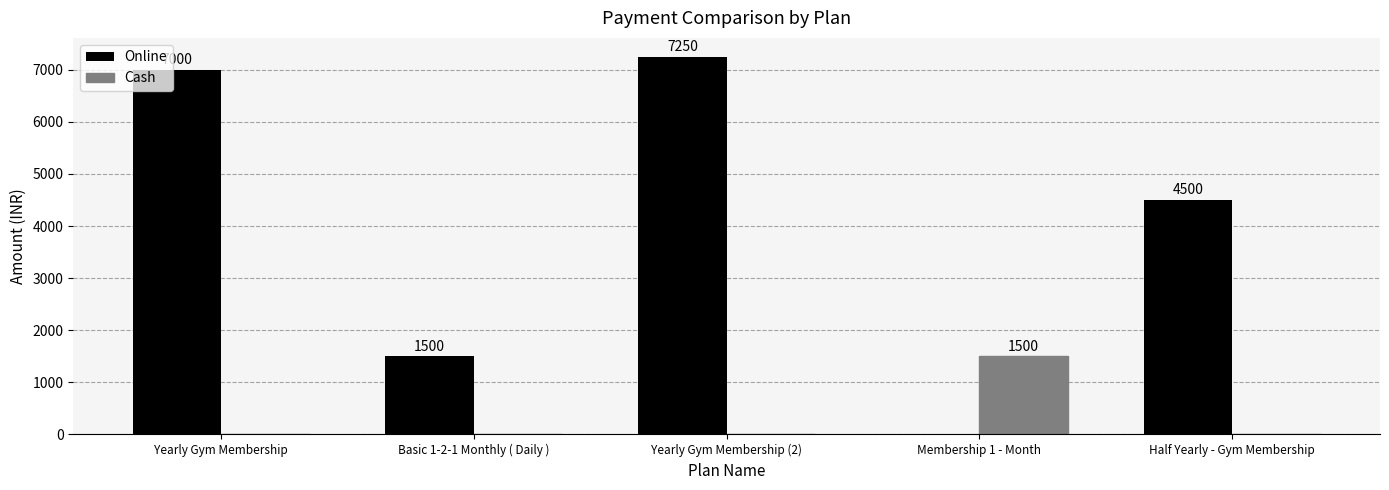

At which label does Online reach its peak?

Yearly Gym Membership (2)